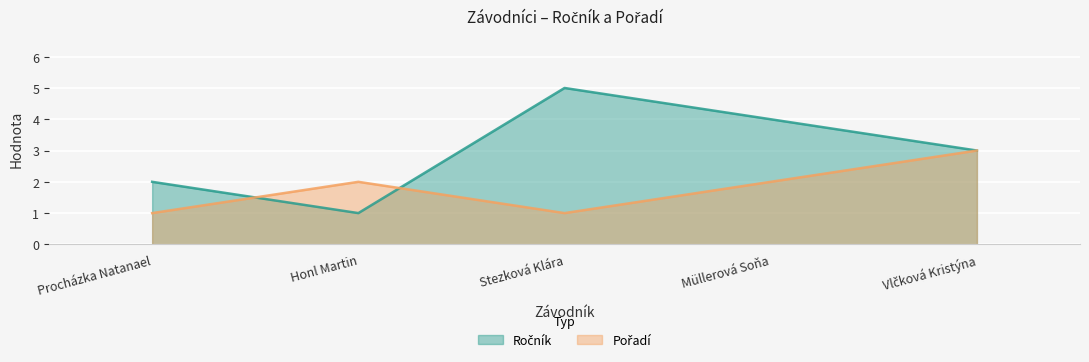

True or false: Pořadí has more than 0 interior local peaks.

True